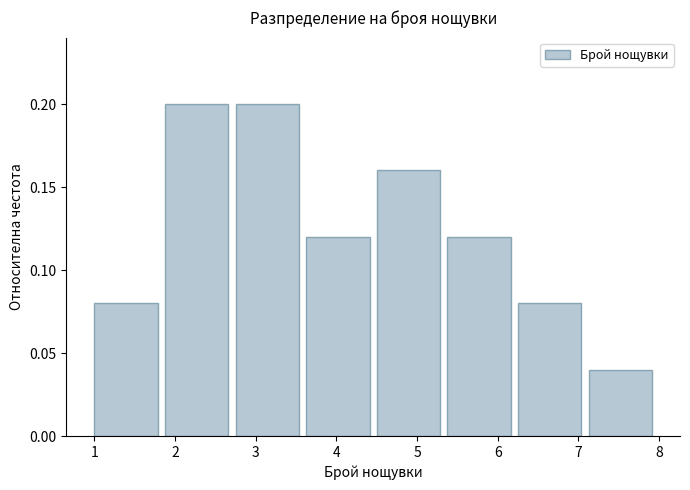

Reading left to right, transcribe this chart: for each bar, give the range it covers on the x-axis and its height. Neither the bar edges nor the heights are printed on the chart, so give them approximately, as read against the axes.

1.0 to 1.9: 0.08
1.9 to 2.8: 0.20
2.8 to 3.6: 0.20
3.6 to 4.5: 0.12
4.5 to 5.4: 0.16
5.4 to 6.3: 0.12
6.3 to 7.1: 0.08
7.1 to 8.0: 0.04